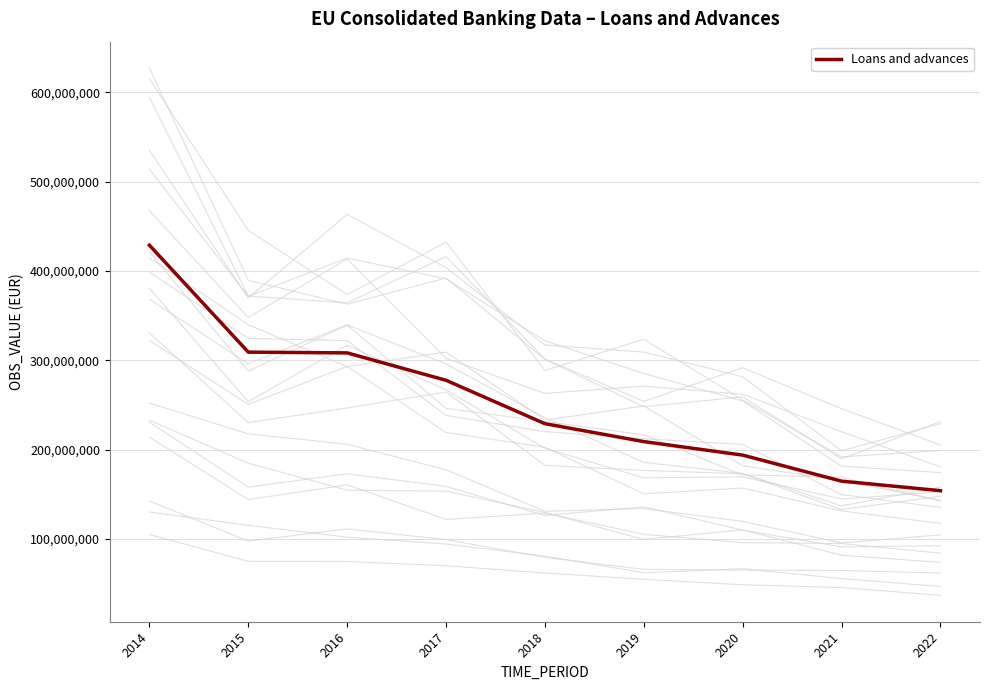

Which label corresponds to the smallest value in the chart?

2022